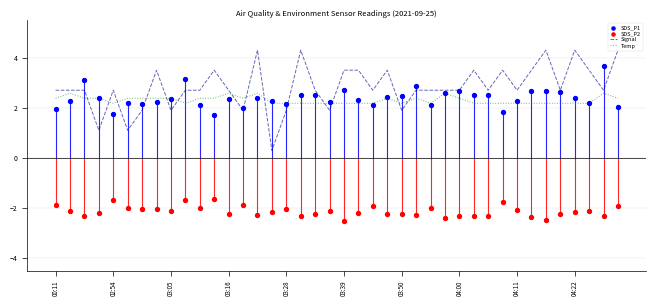

Which series has the largest total across all categories?

Signal